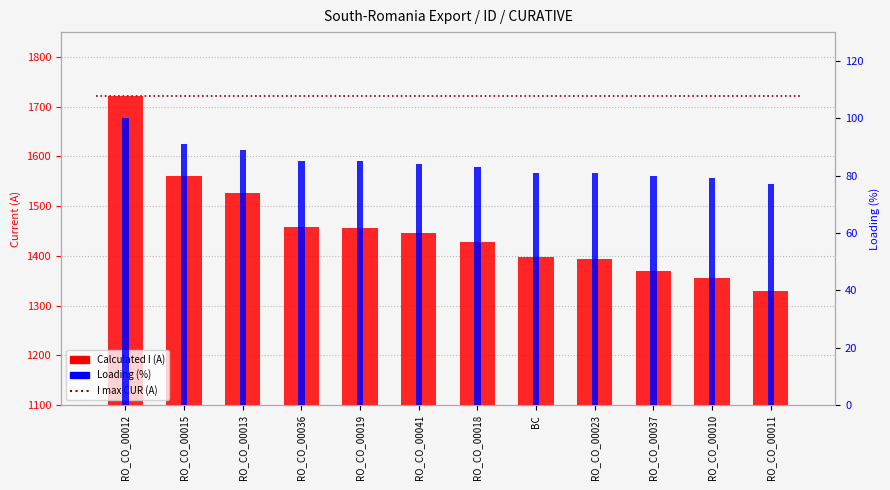

How many values in the Loading (%) series are below 84?

6